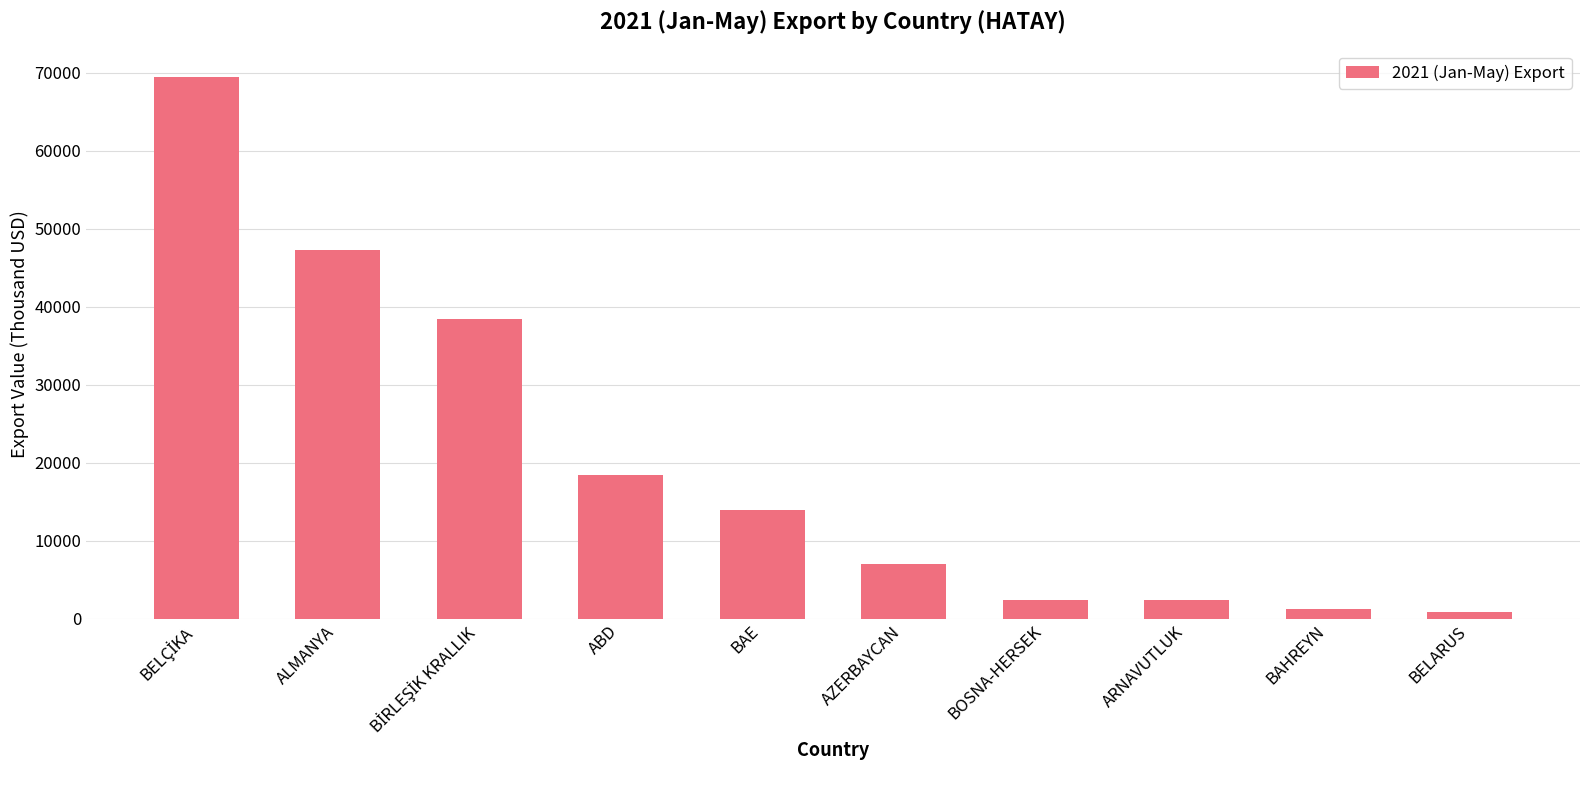

The chart shows a value of 47305.2 at ALMANYA. True or false?

True